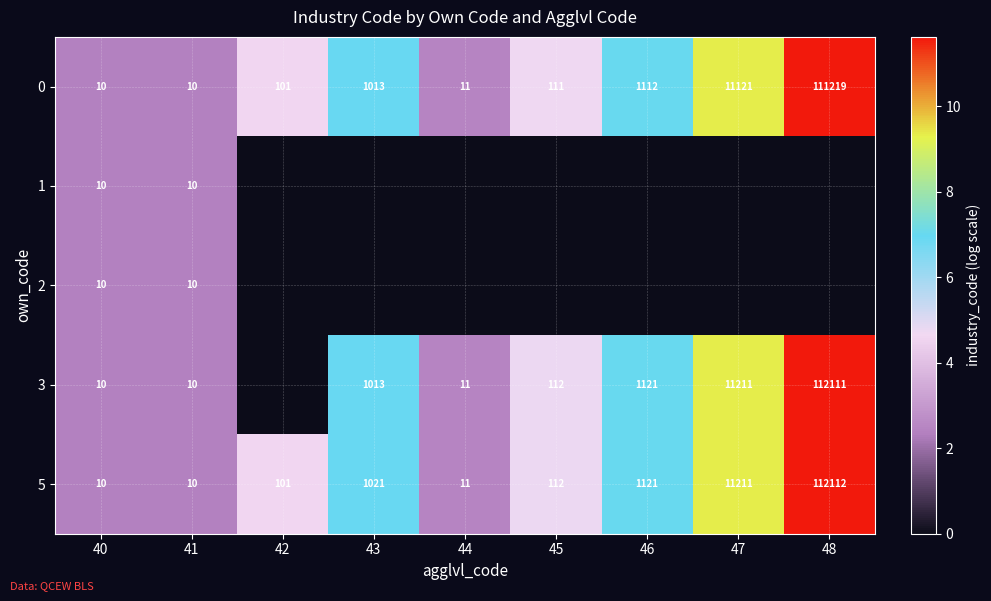

What is the average value of the 5 series?

13968